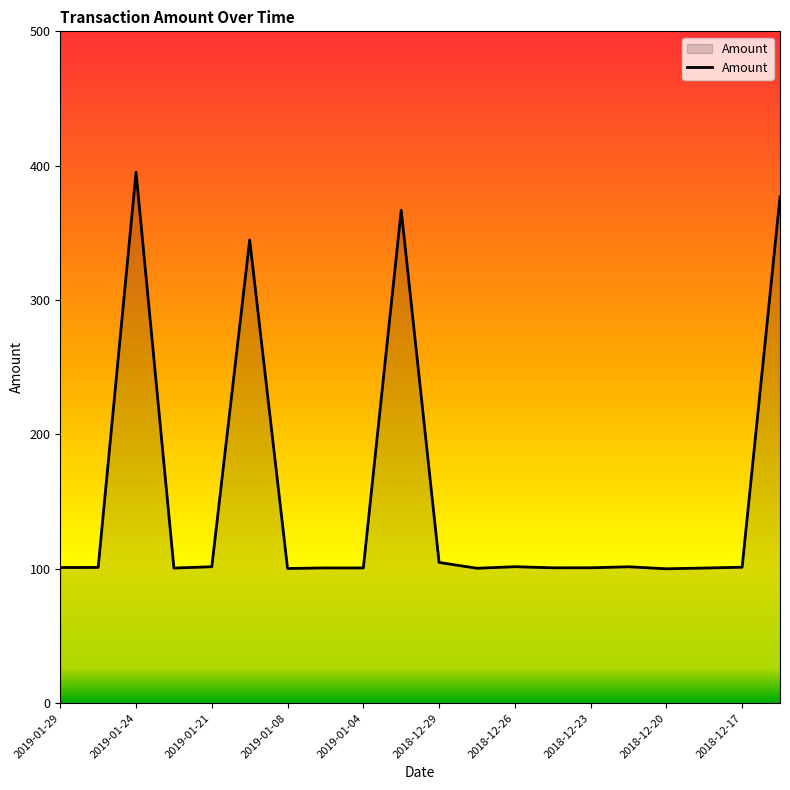

What is the difference between the maximum and minimum values?

295.2